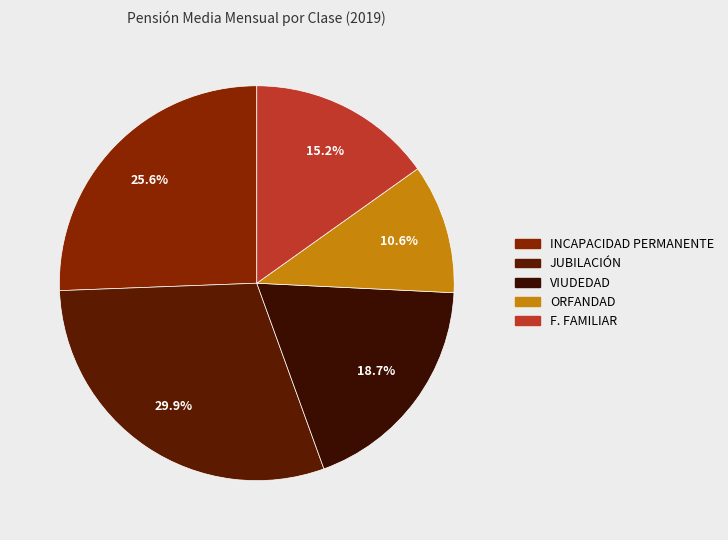

Count the number of slices in the pie.

5